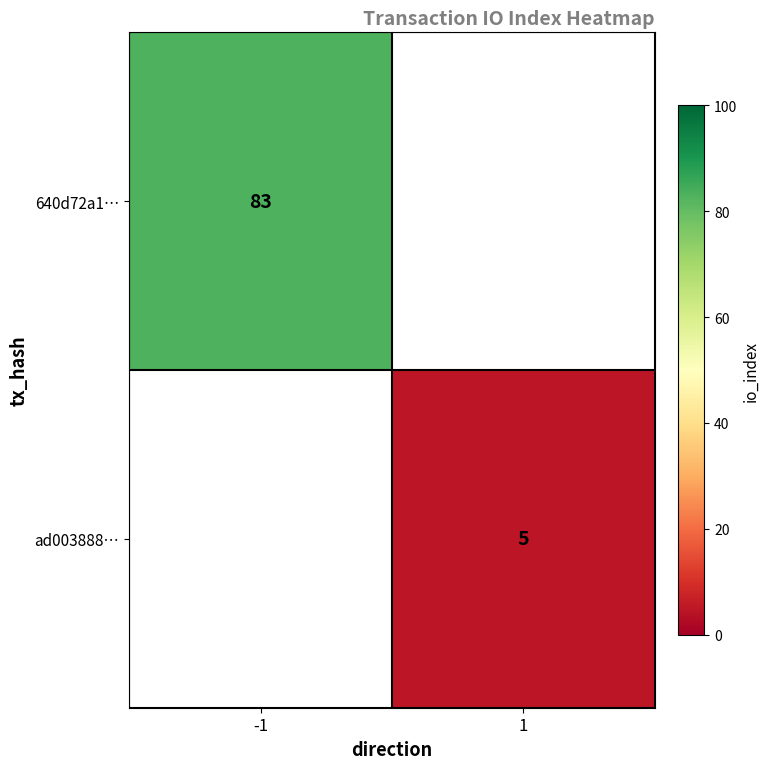

The ad003888… series shows 7 at 1. True or false?

False